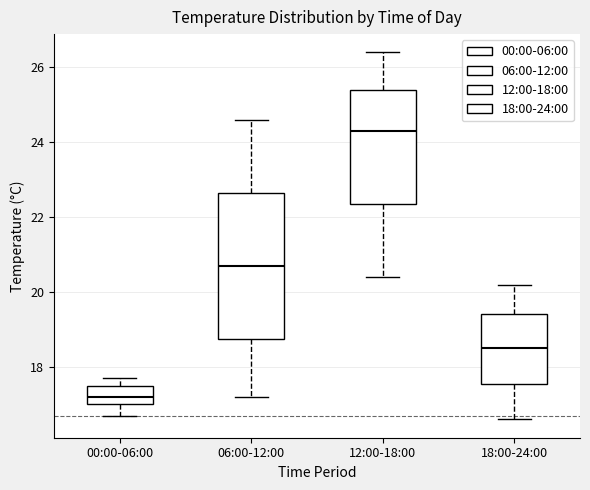

Which box has the highest median line?

12:00-18:00